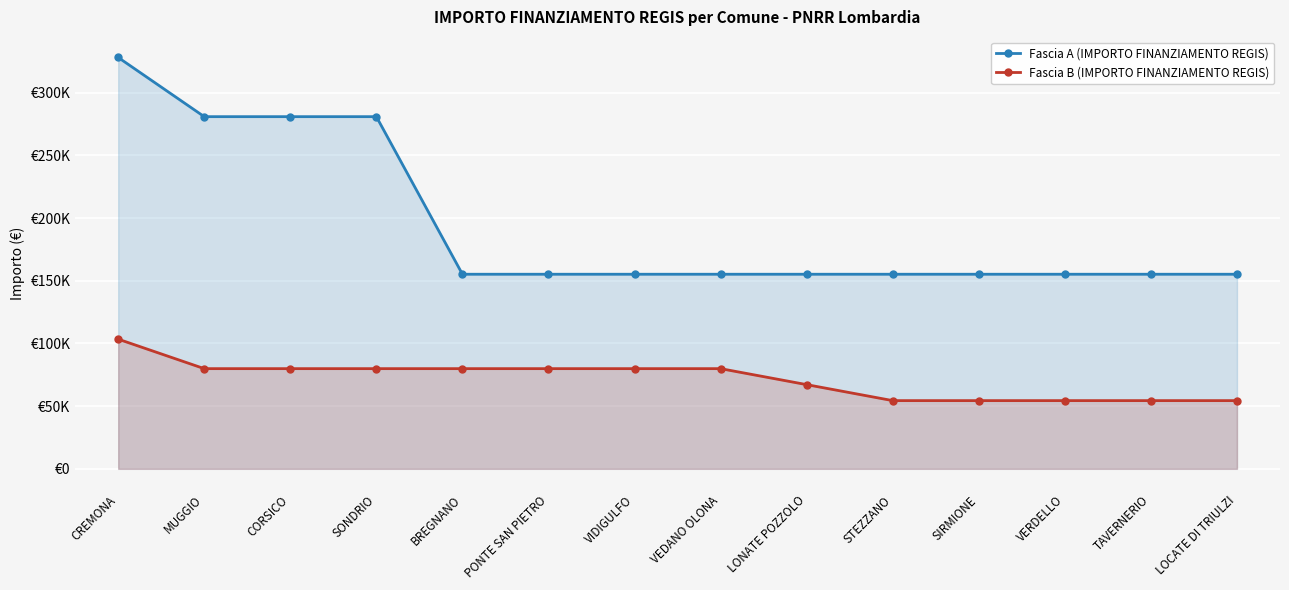

Where is Fascia A (IMPORTO FINANZIAMENTO REGIS) nearest to the value 241697?

MUGGIO